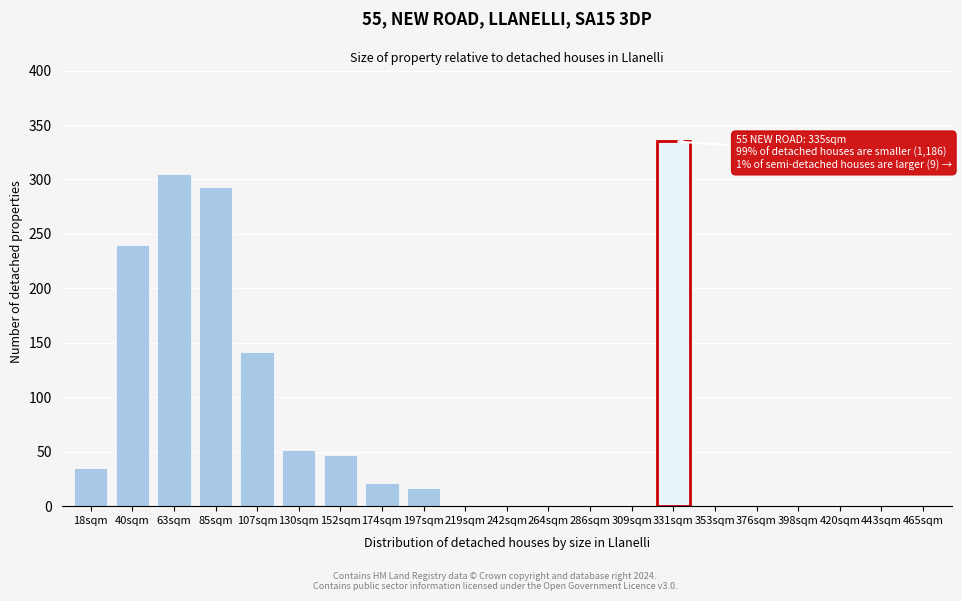

Reading left to right, transcribe all the data shown in this chart.

18sqm=35	40sqm=240	63sqm=305	85sqm=293	107sqm=142	130sqm=52	152sqm=47	174sqm=21	197sqm=17	219sqm=0	242sqm=0	264sqm=0	286sqm=0	309sqm=0	331sqm=335	353sqm=0	376sqm=0	398sqm=0	420sqm=0	443sqm=0	465sqm=0